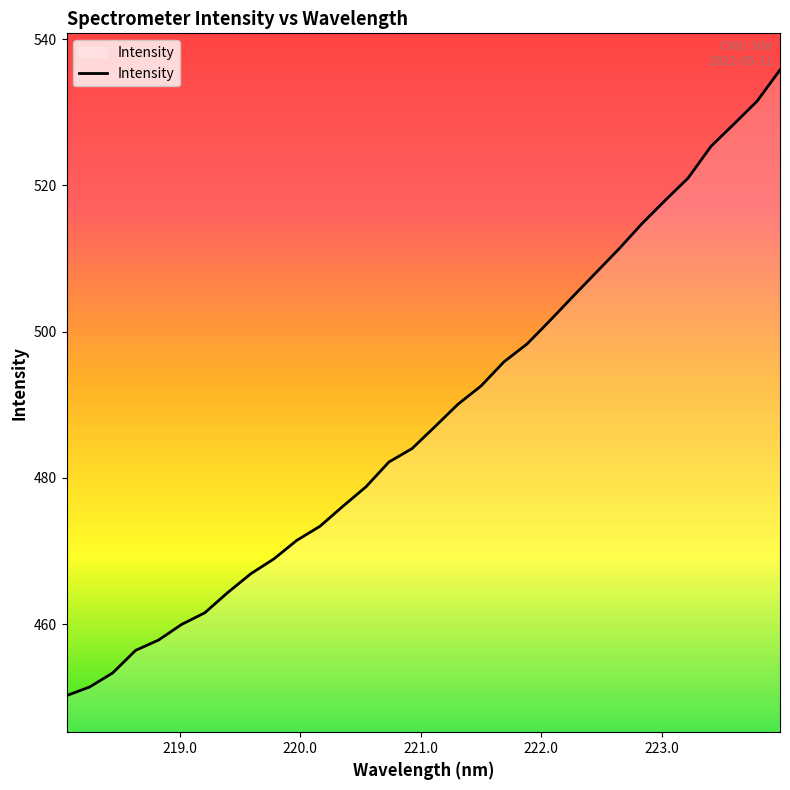

What is the difference between the maximum and minimum values?

85.6